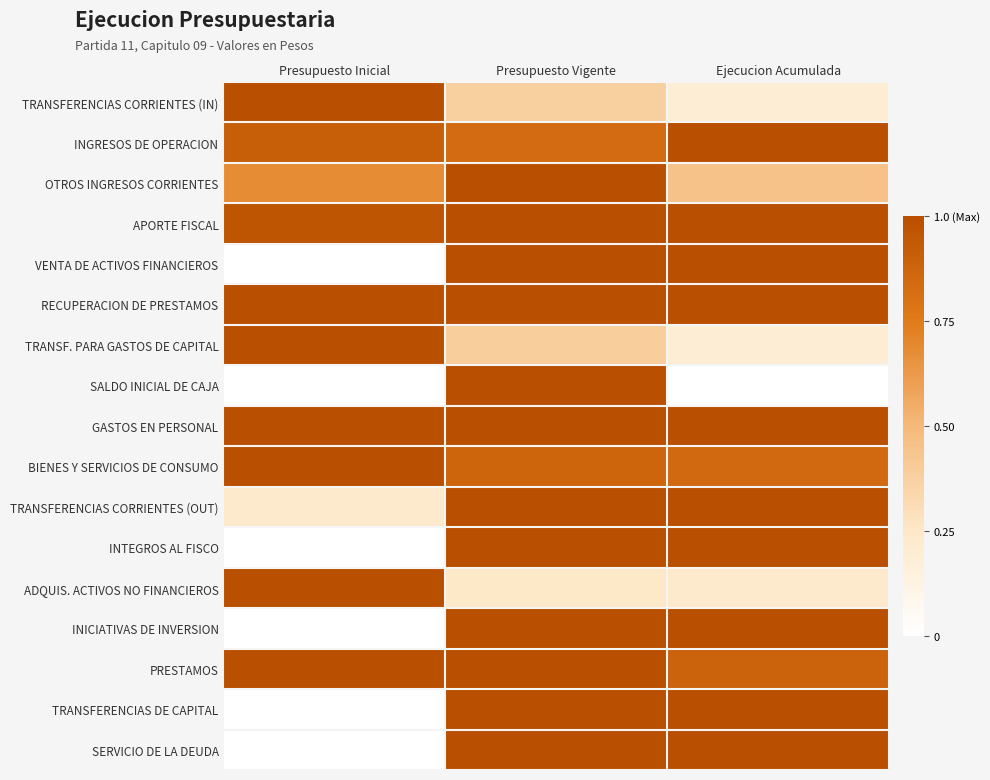

Which has a higher value, Presupuesto Vigente or Presupuesto Inicial?

Presupuesto Inicial